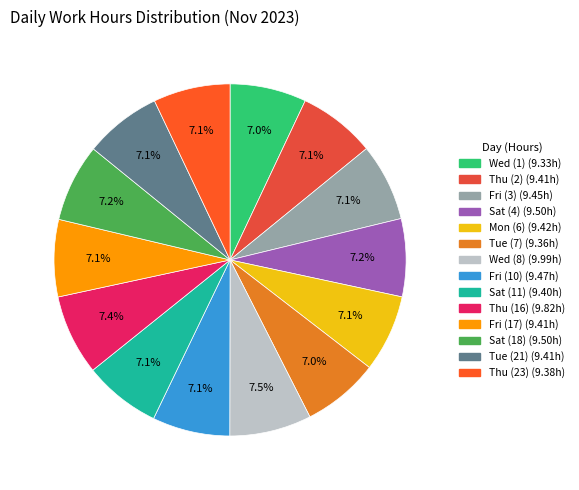

How many slices are in this pie chart?

14